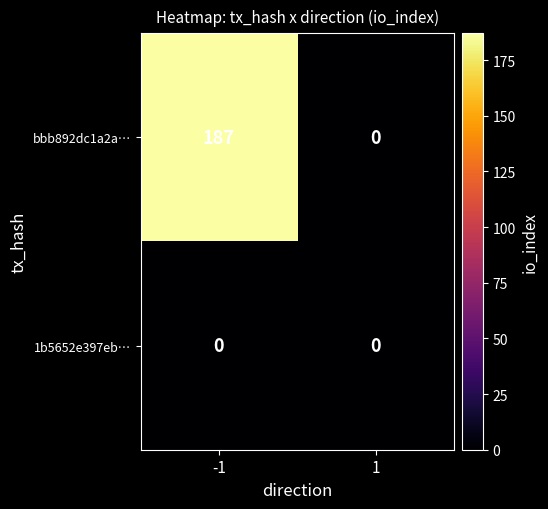

Reading right to left, list all the values displayed in this chart.

bbb892dc1a2a…: 1=0	-1=187
1b5652e397eb…: 1=0	-1=0